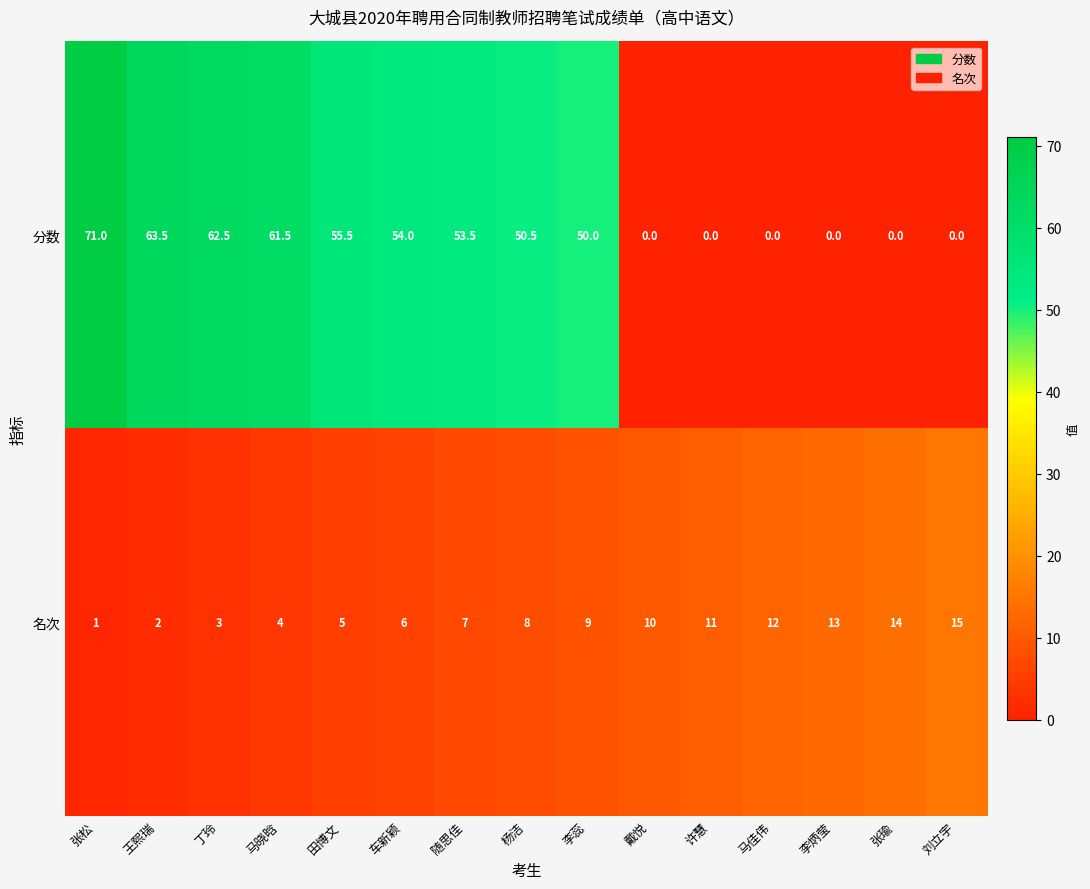

What is the average value of the 分数 series?

34.8